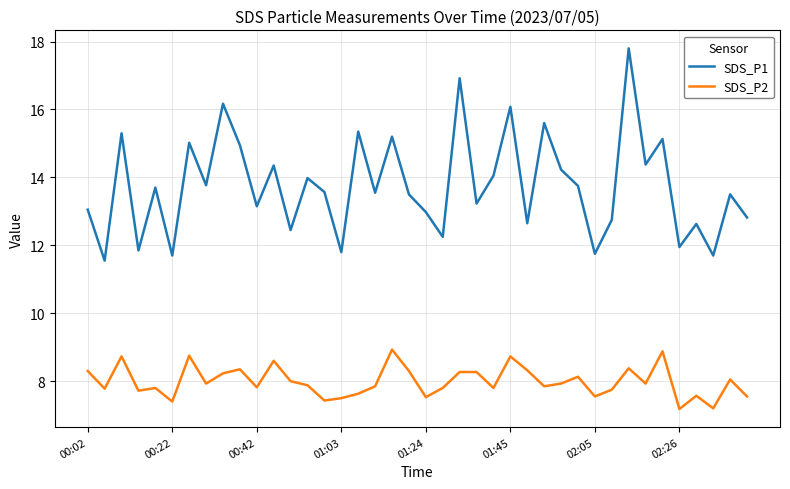

List the series in order of their peak value, highest first.

SDS_P1, SDS_P2